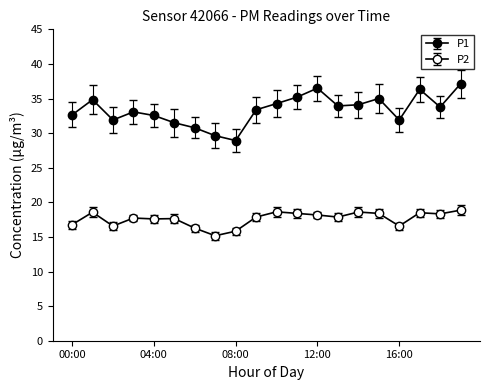

True or false: P1 and P2 intersect in this chart.

False